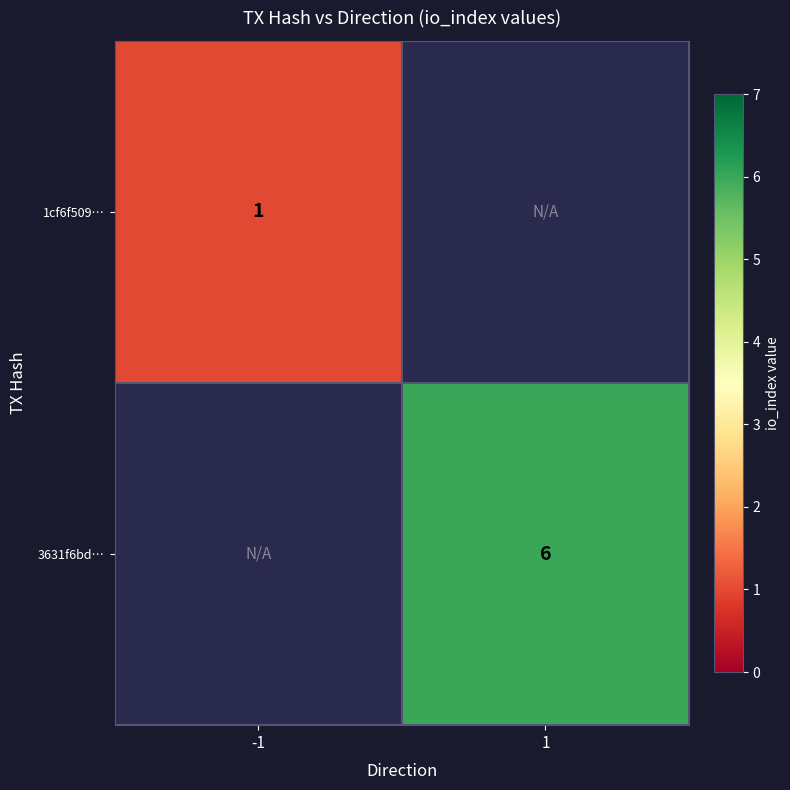

Is it true that 1cf6f509… equals 2 at -1?

False